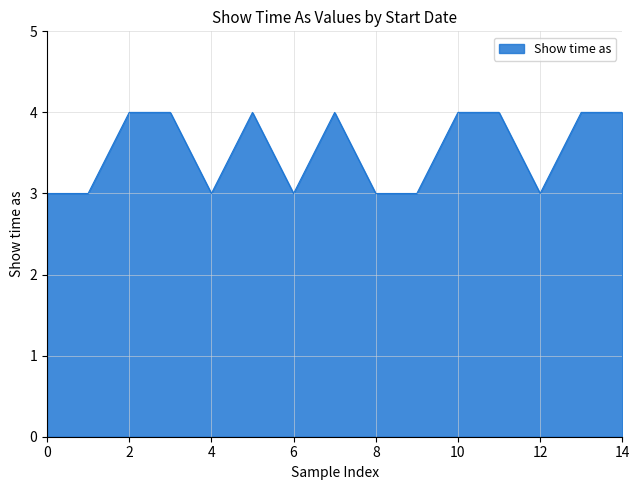

What is the difference between the second highest and minimum values?

1